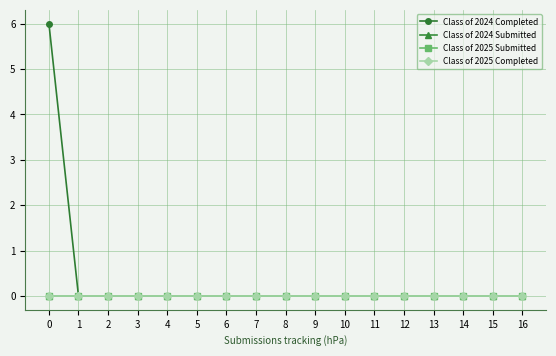

True or false: Class of 2024 Submitted has more than 1 points higher than both neighbors.

False